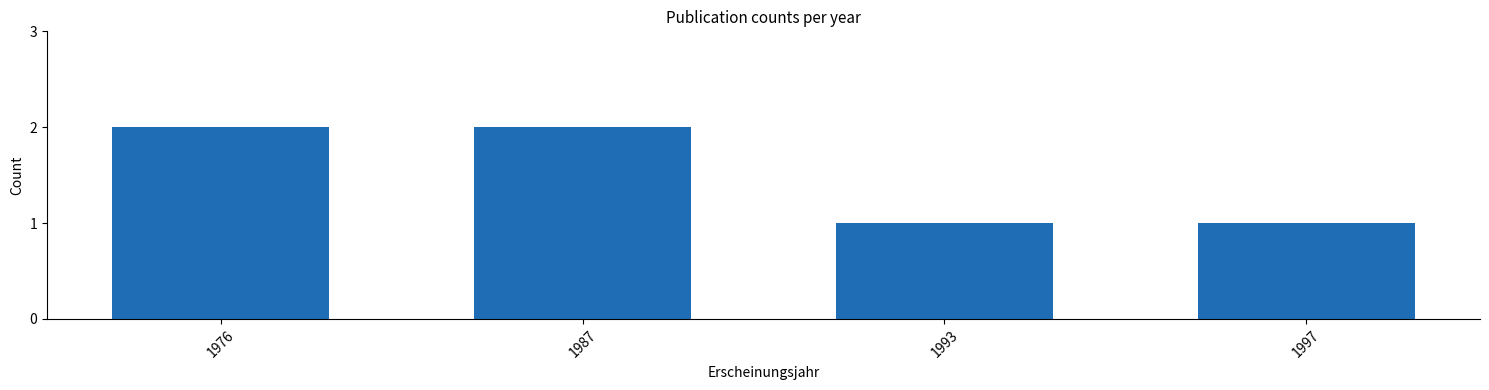

What is the value of the 2nd bar from the left?

2